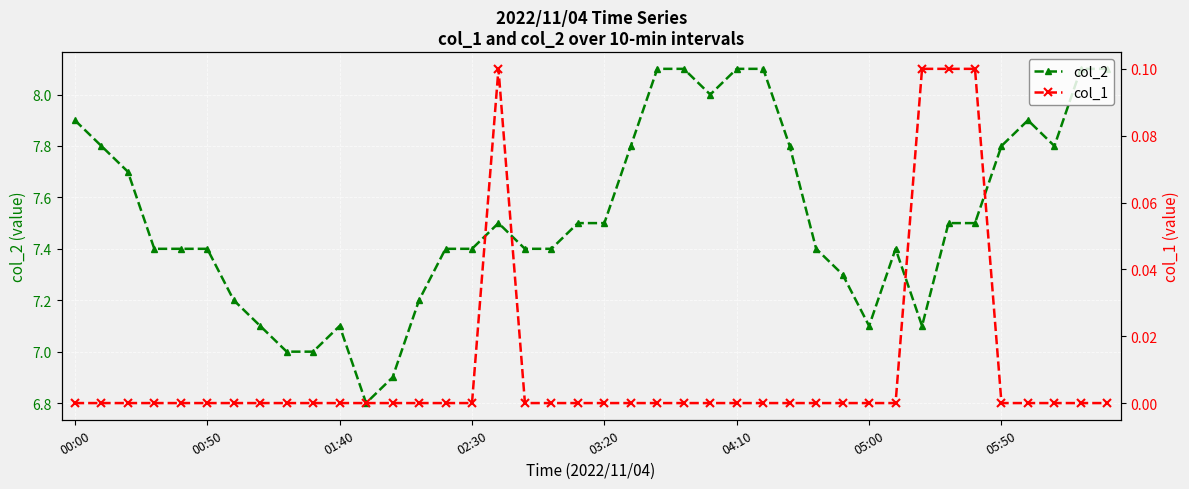

Which series has the widest spread of values?

col_2